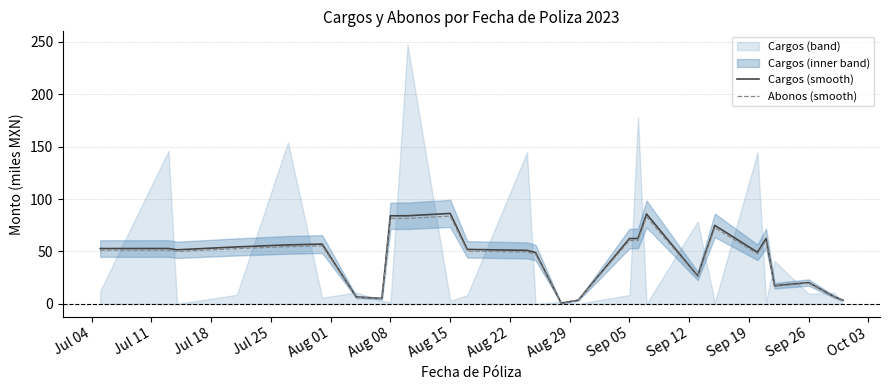

In Abonos (smooth), how many points are lower than both neighbors (excluding endpoints)?

6